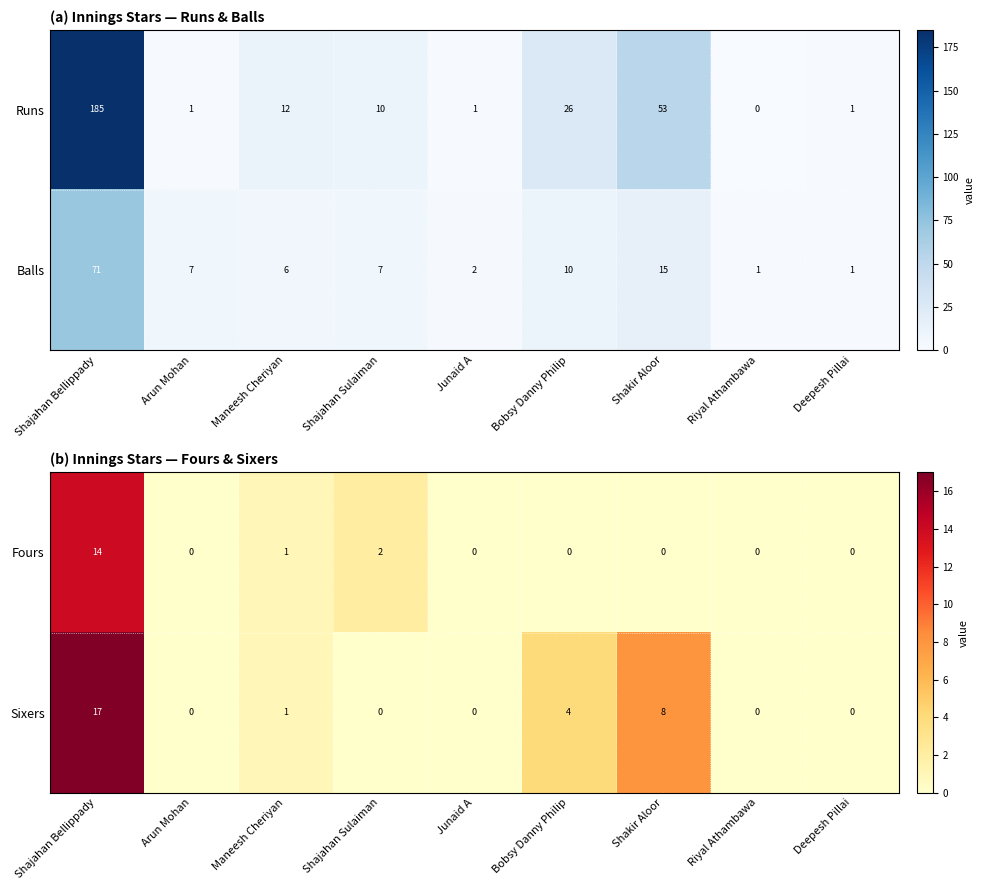

What is the difference between the maximum and minimum values in the Sixers series?

17